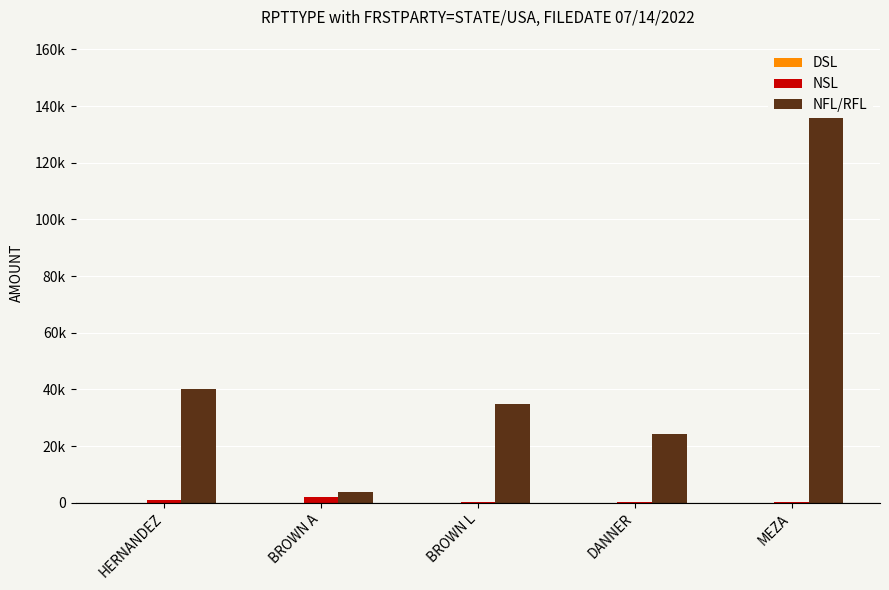

What is the sum of all NFL/RFL values?

257454.3